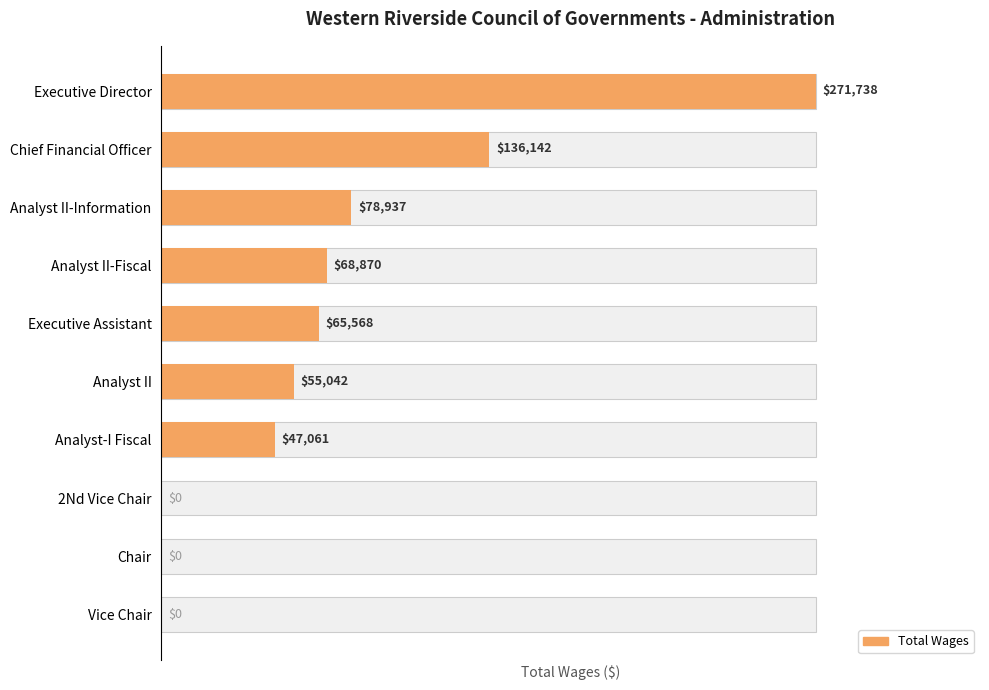

What is the greatest value displayed?

271738